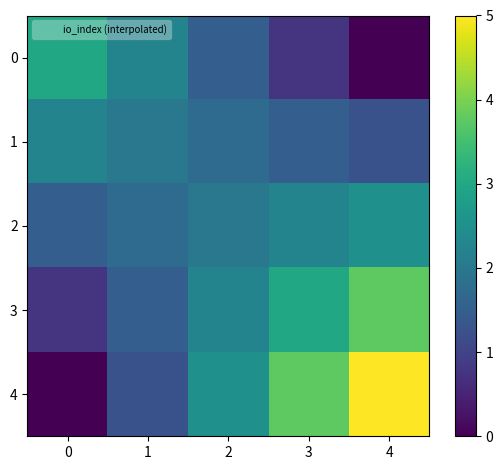

Which series has the largest total across all categories?

4